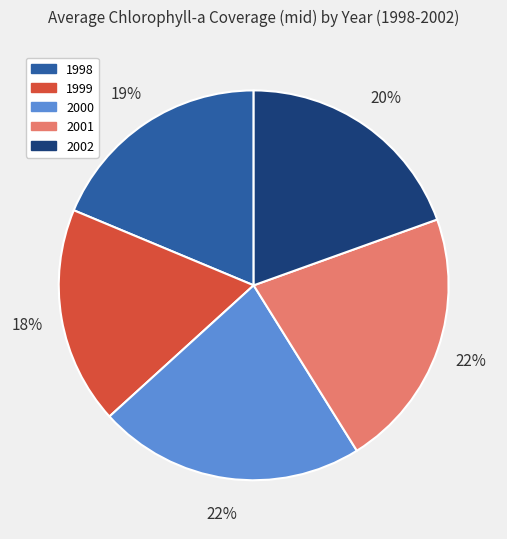

Does 2002 account for over 50% of the chart?

No